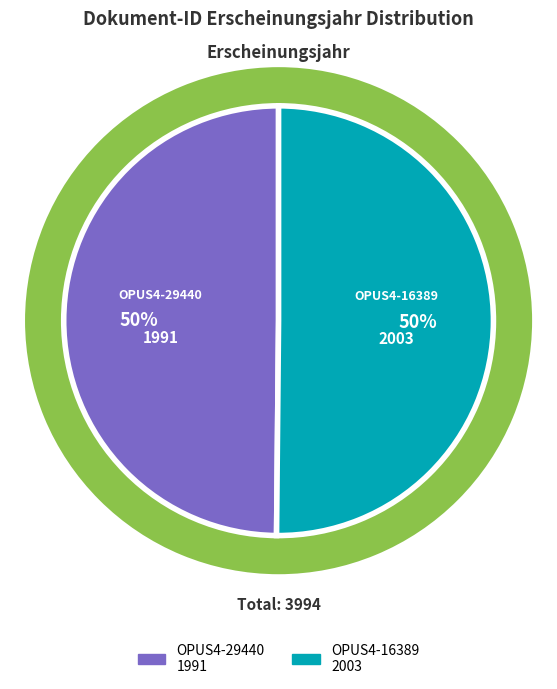

Is there any slice that represents more than half of the pie?

Yes